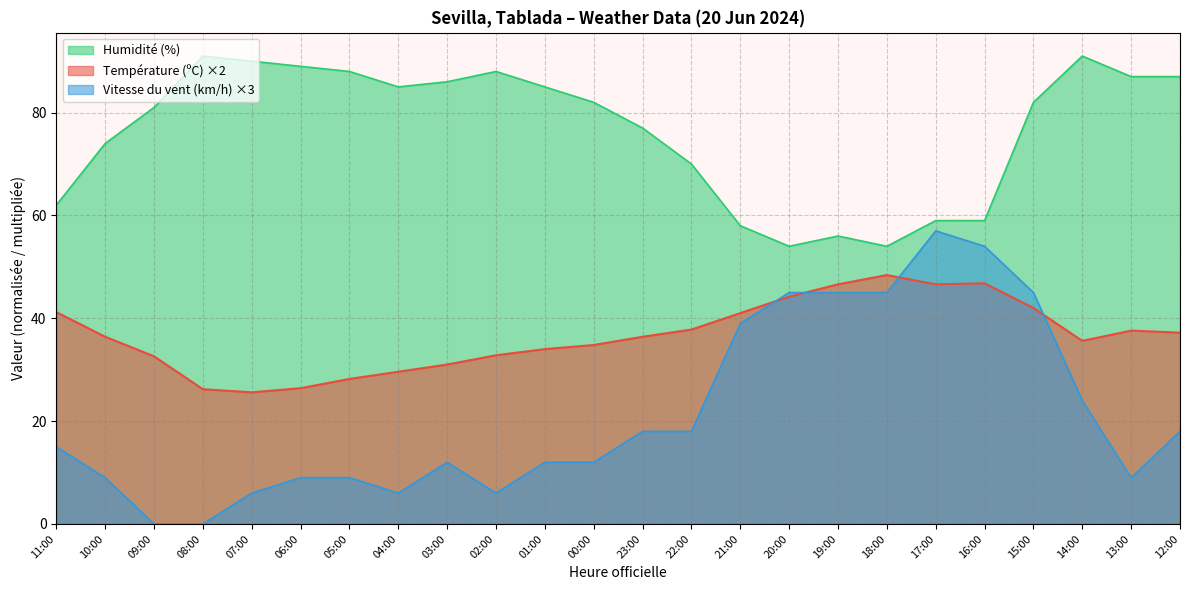

What is the highest value of the Température (ºC) series?

48.4